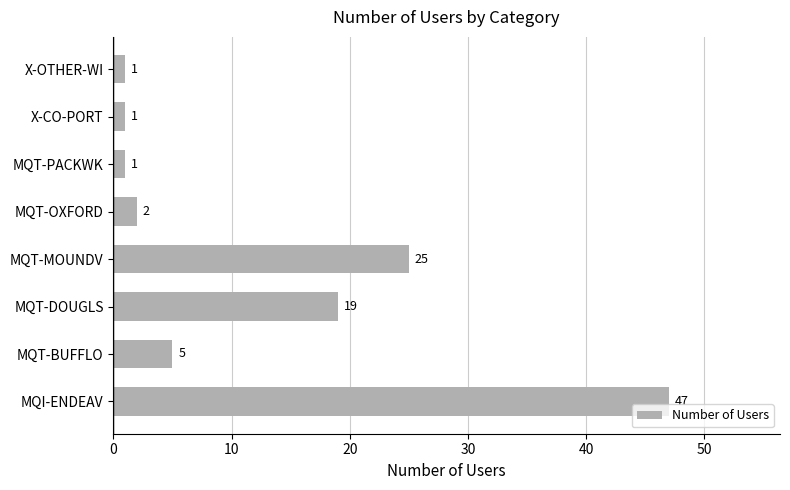

What value does the data have at MQI-ENDEAV, to the nearest 5?

45